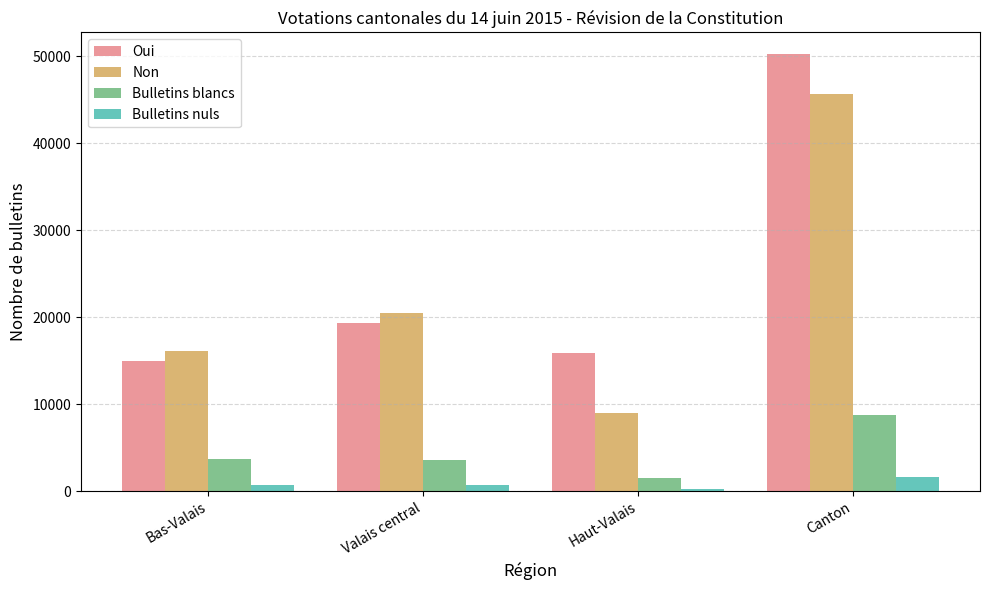

Is the value of Oui at Canton greater than the value of Non at Valais central?

Yes